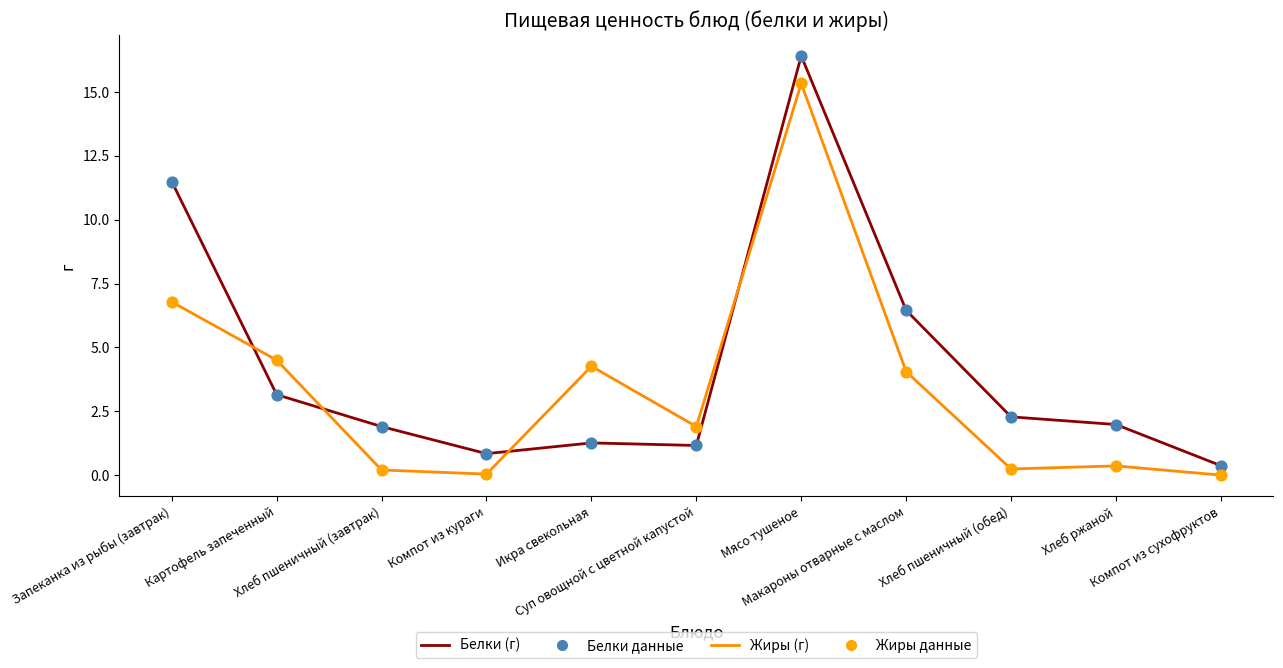

What is the maximum value shown in the chart?

16.4